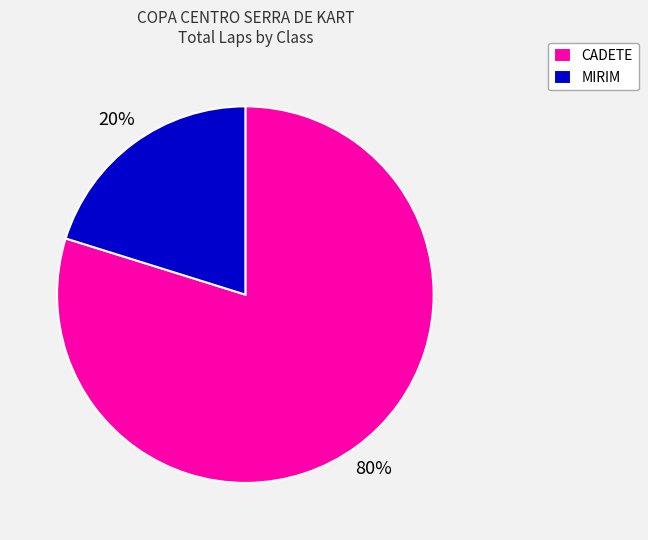

To the nearest percent, what percentage of the pie is MIRIM?

20%